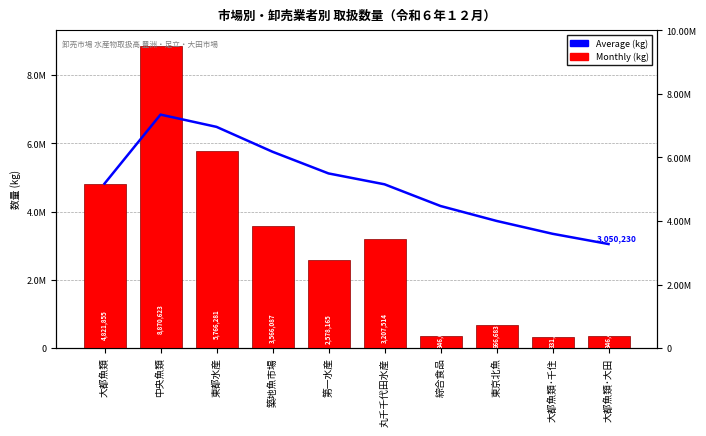

What is the highest value of the Monthly (kg) series?

8870623.0